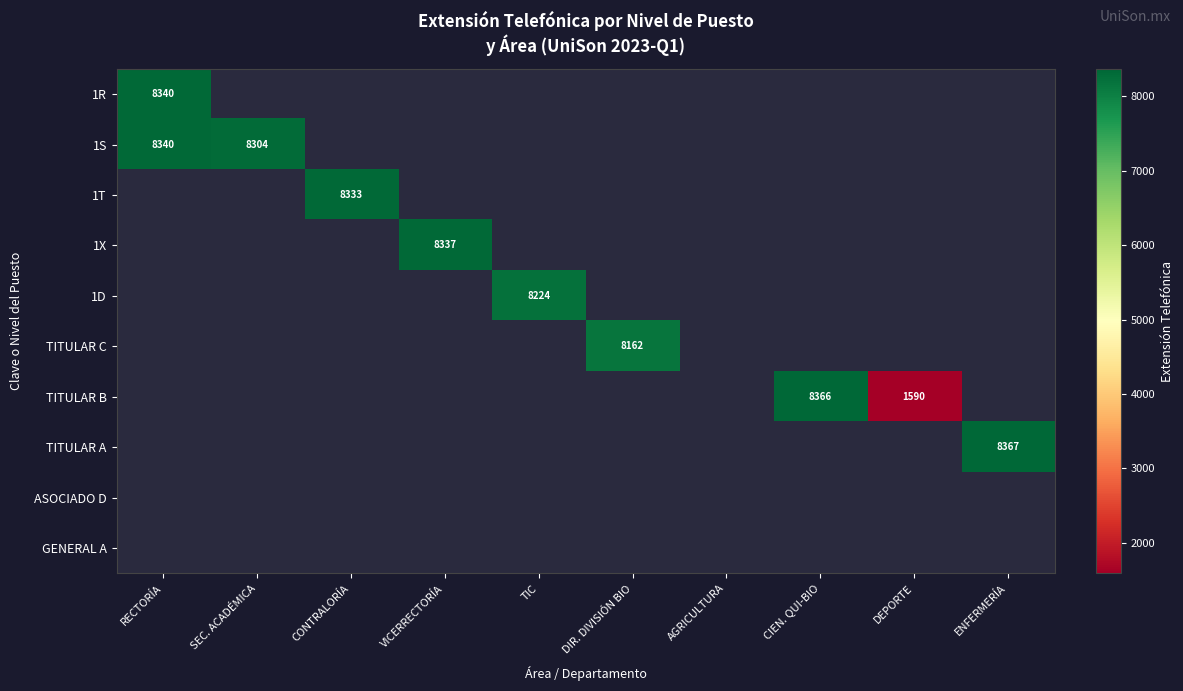

True or false: TITULAR C has a value of 8162 at DIR. DIVISIÓN BIO.

True